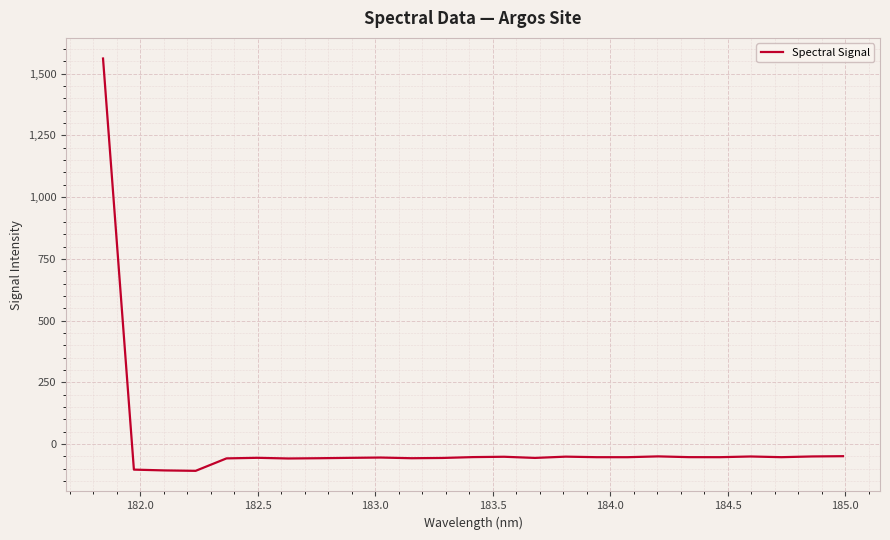

What is the maximum value shown in the chart?

1561.6